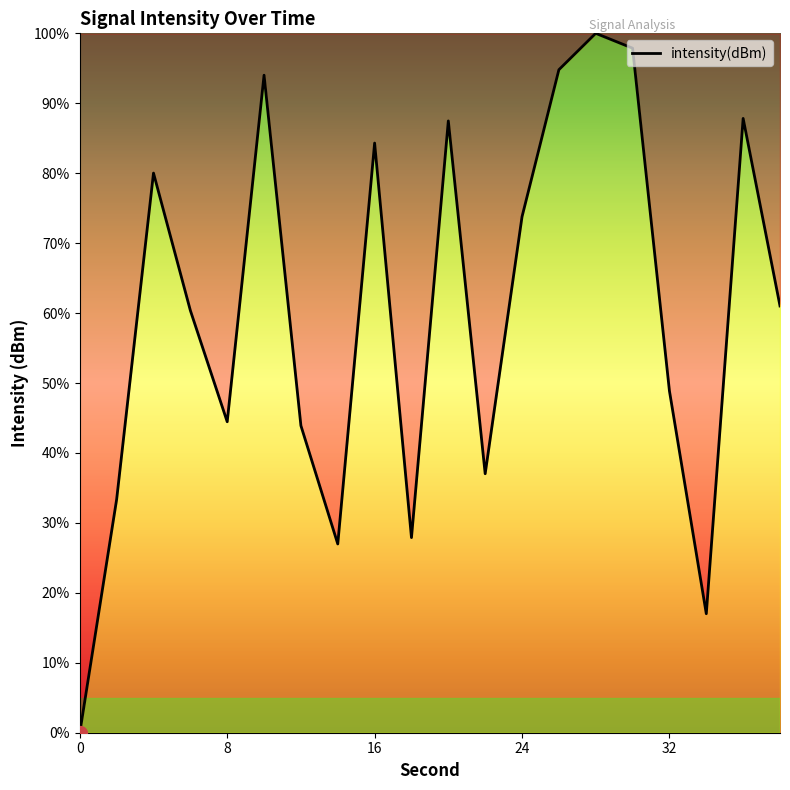

What is the maximum value shown in the chart?

100.0